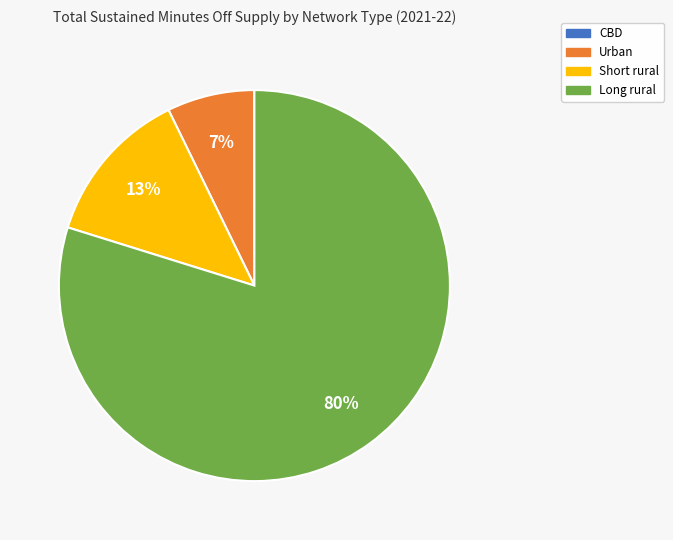

Which category has the biggest portion of the pie?

Long rural